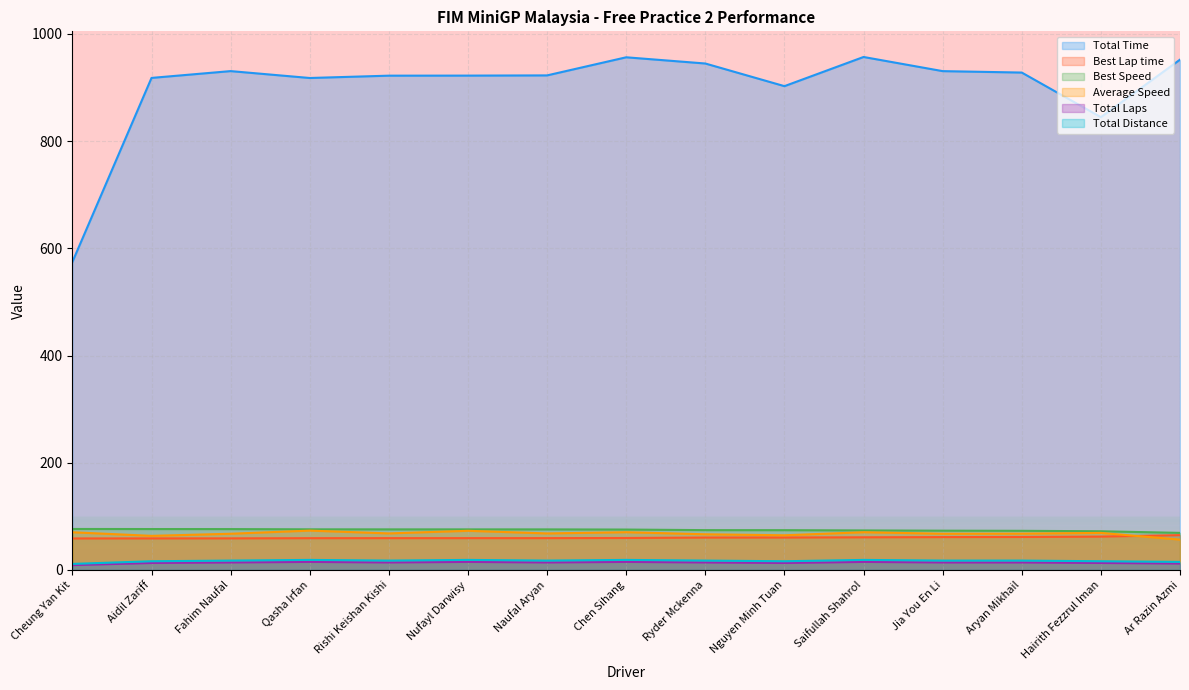

Reading right to left, what are all the values shown in this chart?

Total Time: 952.1	844.8	928.0	930.7	957.1	902.6	944.9	956.5	922.7	922.3	922.2	917.9	930.7	918.0	574.7
Best Lap time: 64.9	62.2	61.5	61.3	60.9	60.5	60.4	59.6	59.3	59.3	59.3	59.2	58.9	58.9	58.7
Best Speed: 69.1	72.2	73.0	73.3	73.7	74.2	74.3	75.3	75.6	75.7	75.7	75.8	76.2	76.3	76.4
Average Speed: 56.6	69.1	67.7	67.5	70.4	64.7	66.5	70.4	68.1	73.0	68.2	73.4	67.5	63.6	70.3
Total Laps: 12.0	13.0	14.0	14.0	15.0	13.0	14.0	15.0	14.0	15.0	14.0	15.0	14.0	13.0	9.0
Total Distance: 15.0	16.2	17.5	17.5	18.7	16.2	17.5	18.7	17.5	18.7	17.5	18.7	17.5	16.2	11.2